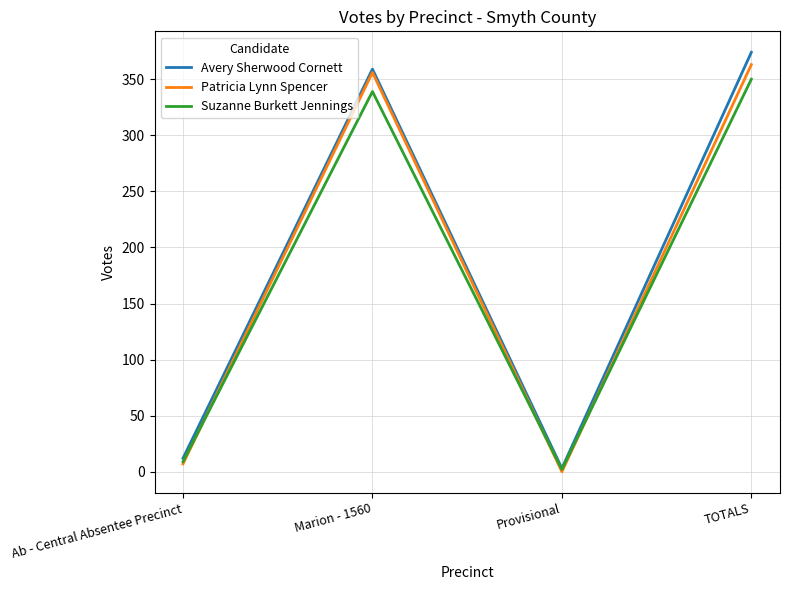

What is the difference between the second highest and second lowest values in the Patricia Lynn Spencer series?

349